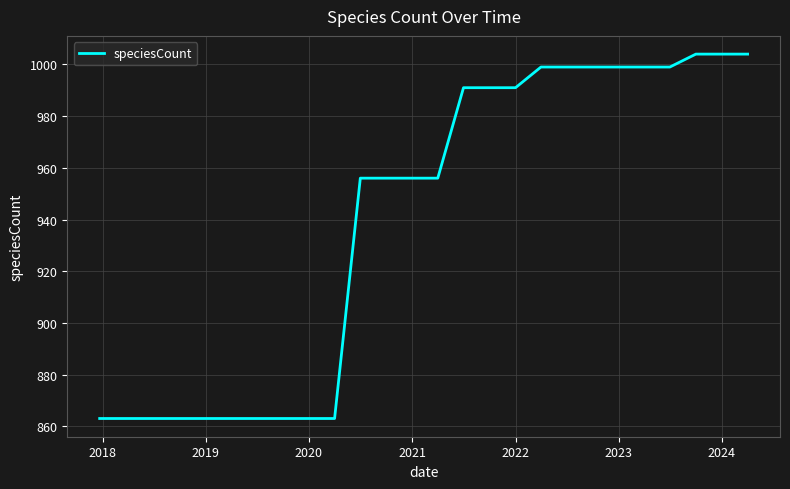

What is the greatest value displayed?

1004